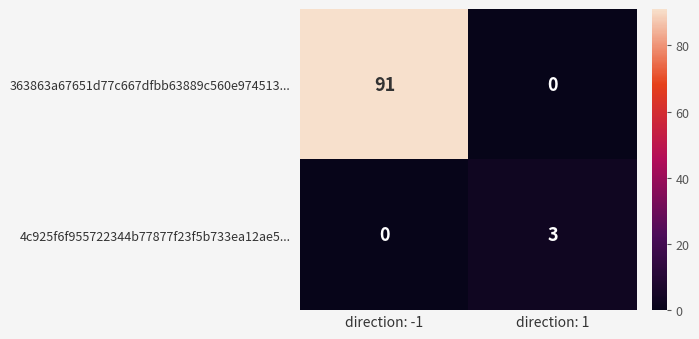

What is the greatest value displayed?

91